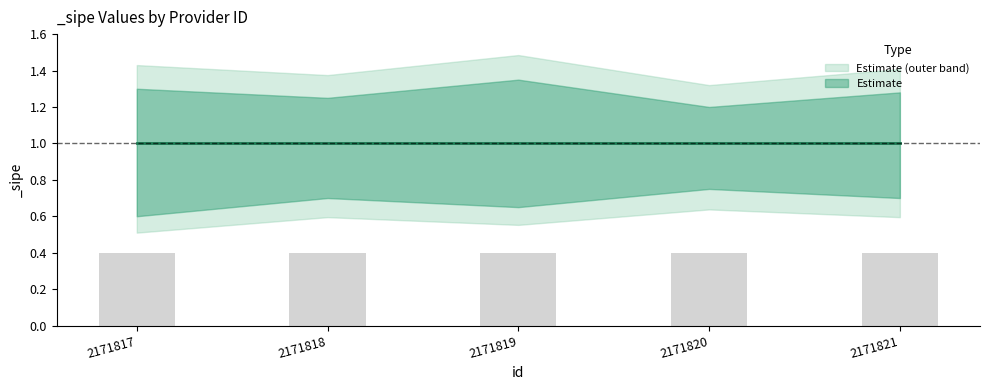

Reading left to right, transcribe all the data shown in this chart.

_sipe_lower: 0.6	0.7	0.7	0.8	0.7
_sipe_mid: 1.0	1.0	1.0	1.0	1.0
_sipe_upper: 1.3	1.2	1.4	1.2	1.3